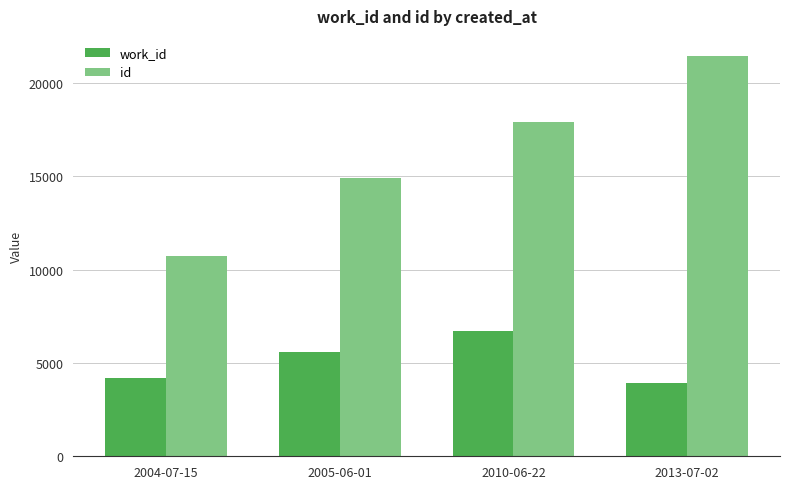

What is the sum of all work_id values?

20406